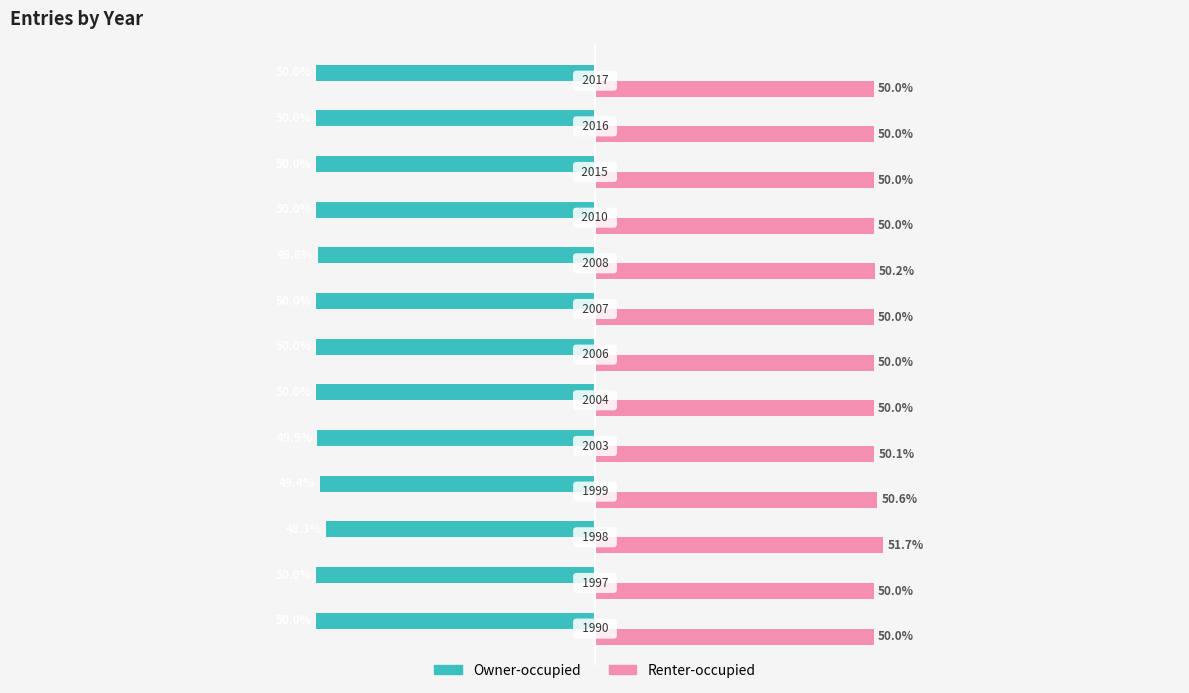

List the series in order of their overall mean, highest first.

Renter-occupied, Owner-occupied